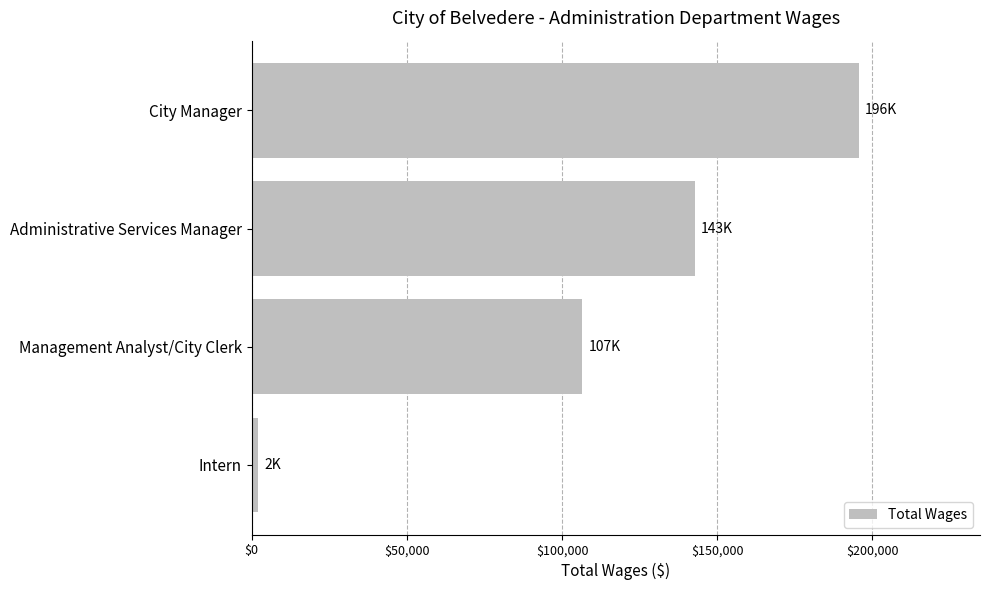

Between Management Analyst/City Clerk and Administrative Services Manager, which is larger?

Administrative Services Manager